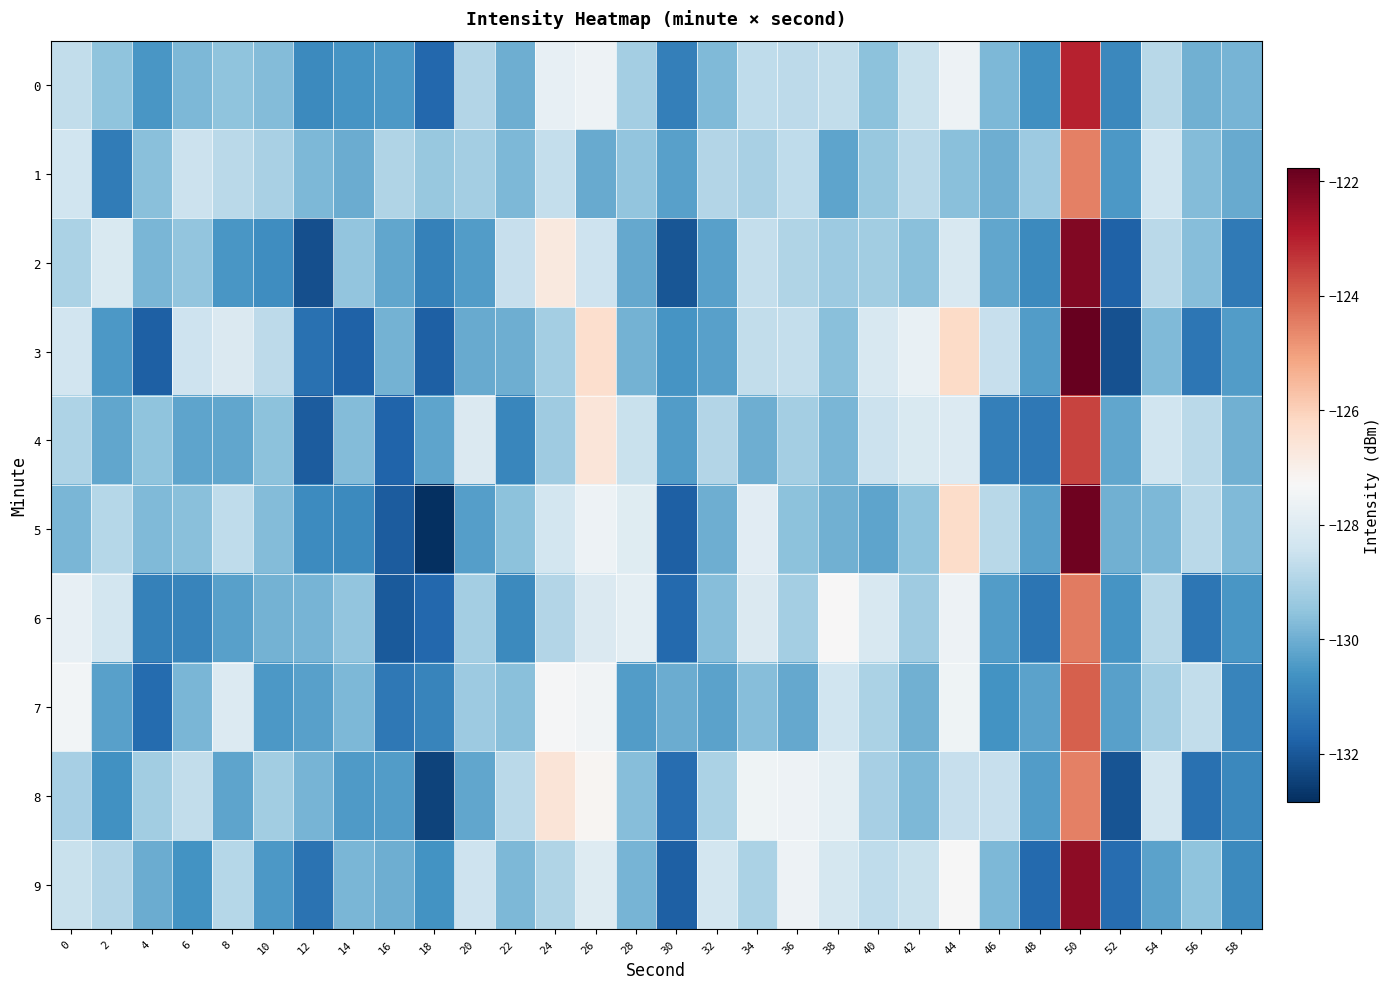

Which series changed the most between 18 and 24?

8